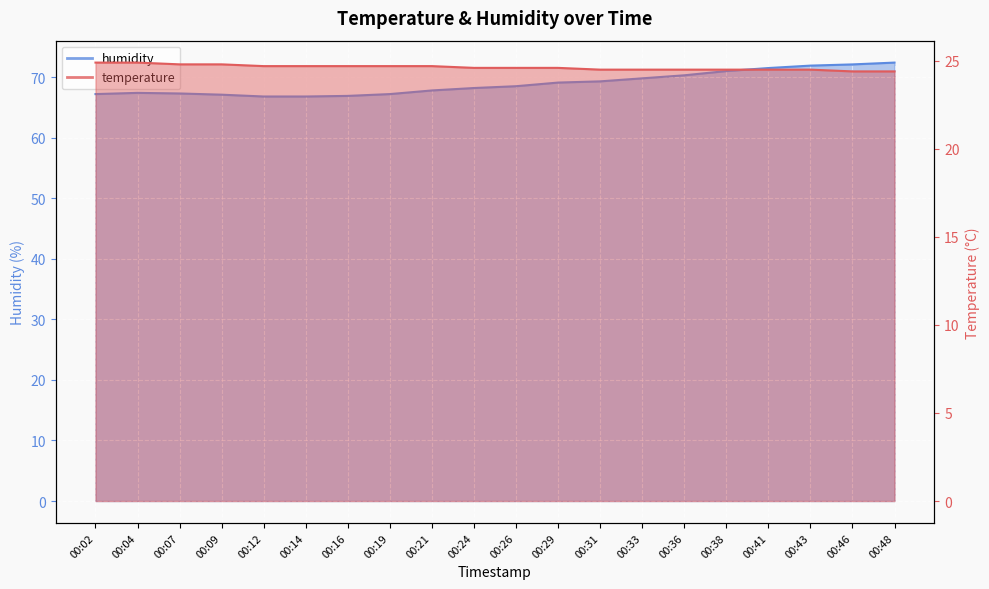

Count the number of data series in this chart.

2